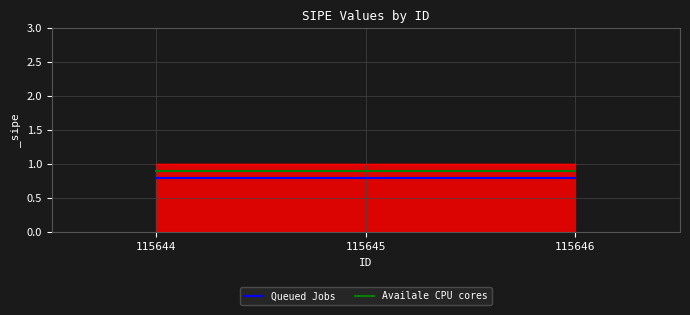

The value of Availale CPU cores at 115646 is 0.9. True or false?

True